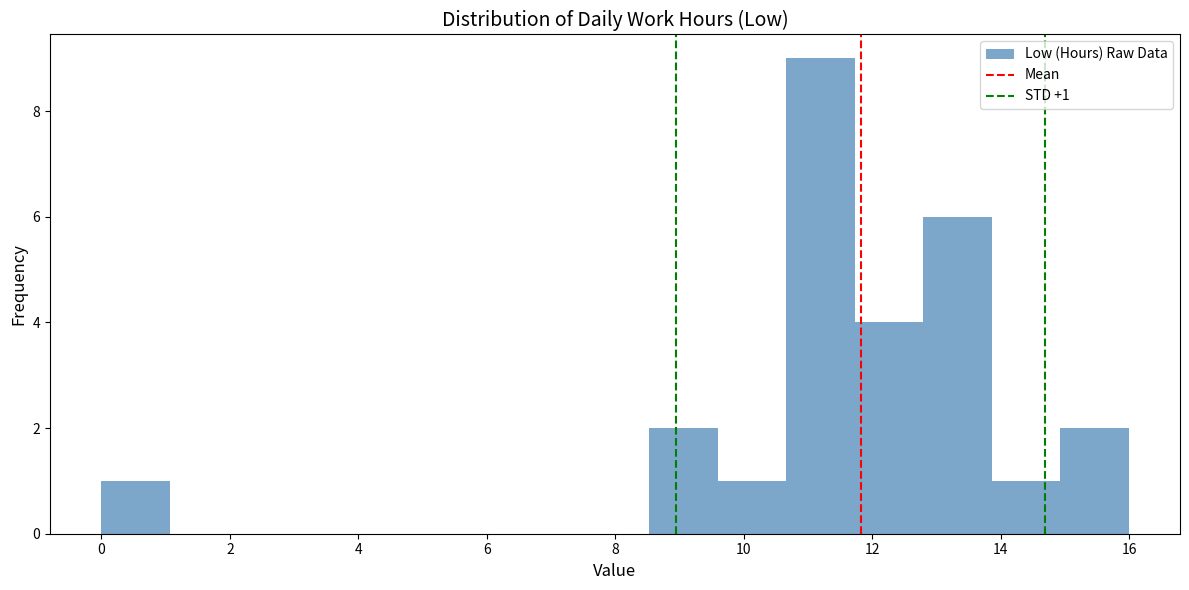

Which range on the x-axis has the tallest bar?

10.6 to 11.8